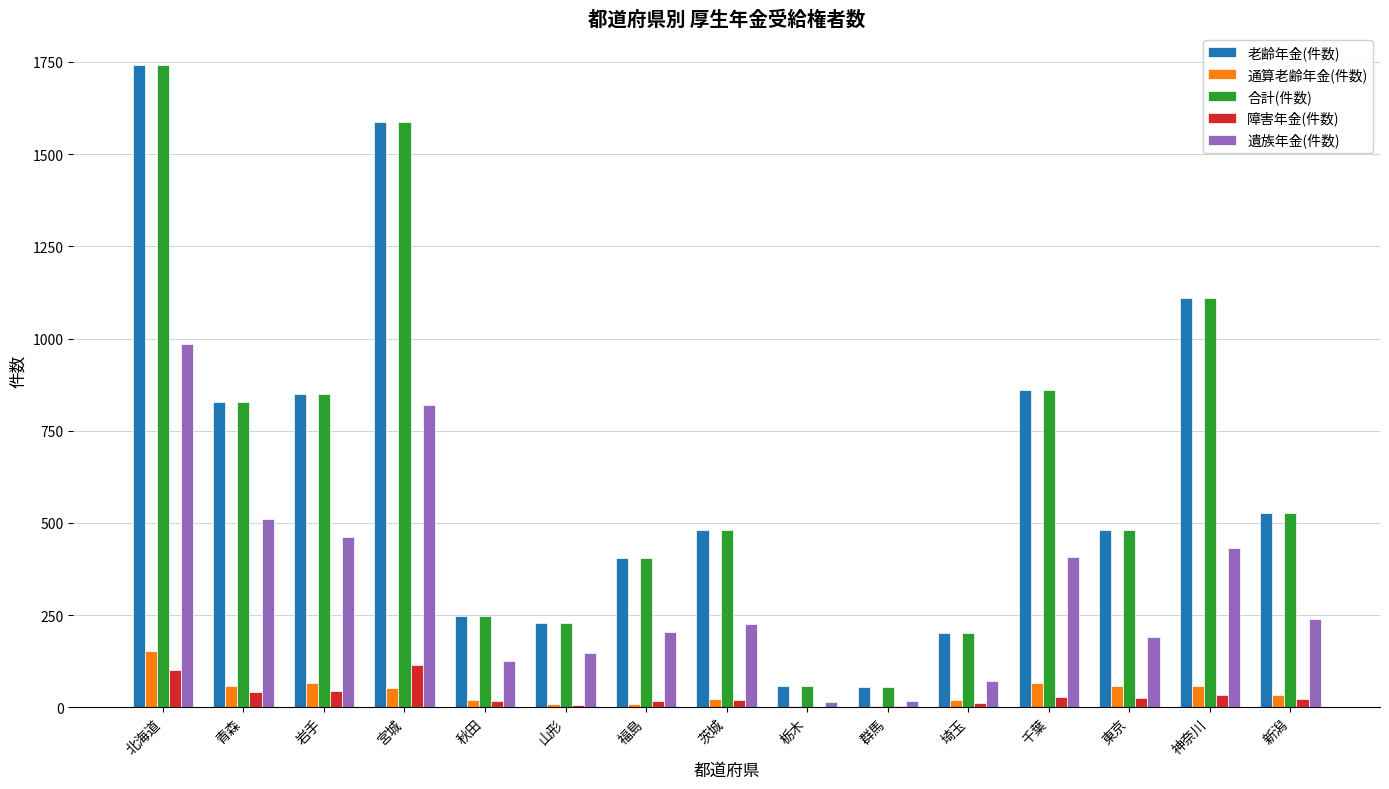

What is the difference between the 合計(件数) values at 新潟 and 宮城?

1062